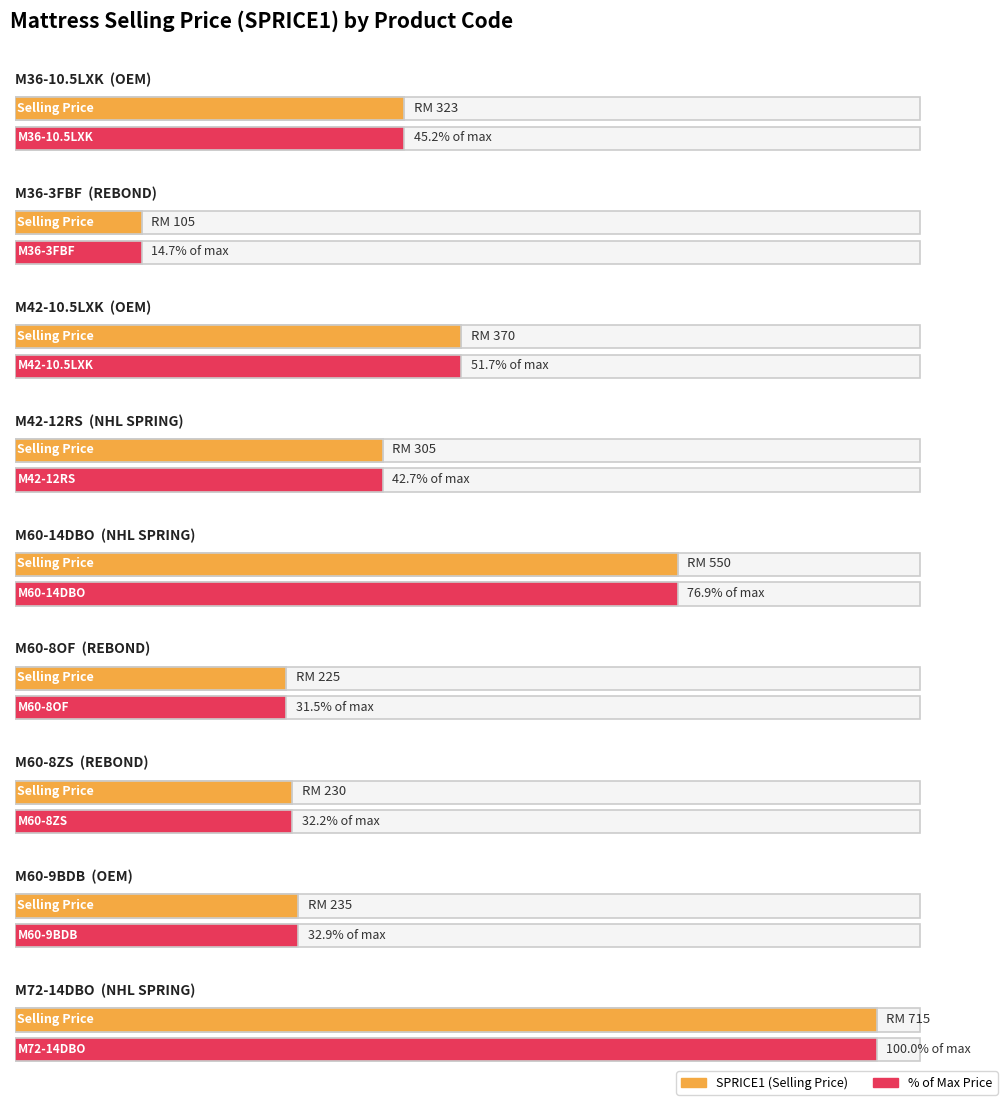

What is the sum of the SPRICE1 values at M60-8ZS and M72-14DBO?

945